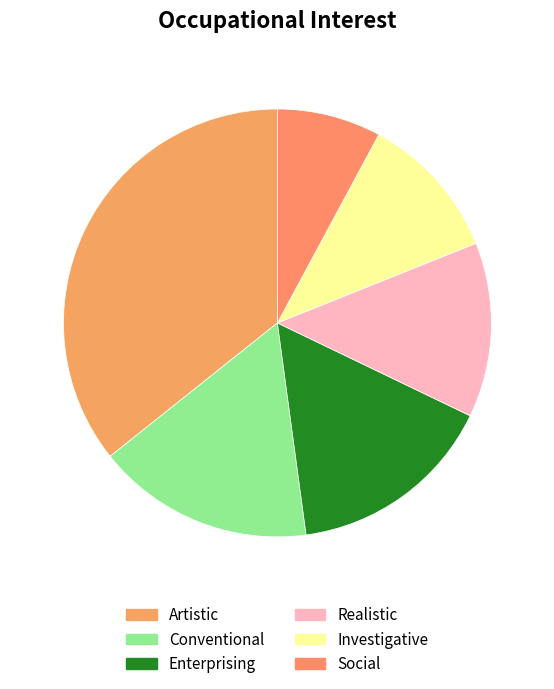

Rank the categories by value from highest to lowest.

Artistic, Conventional, Enterprising, Realistic, Investigative, Social